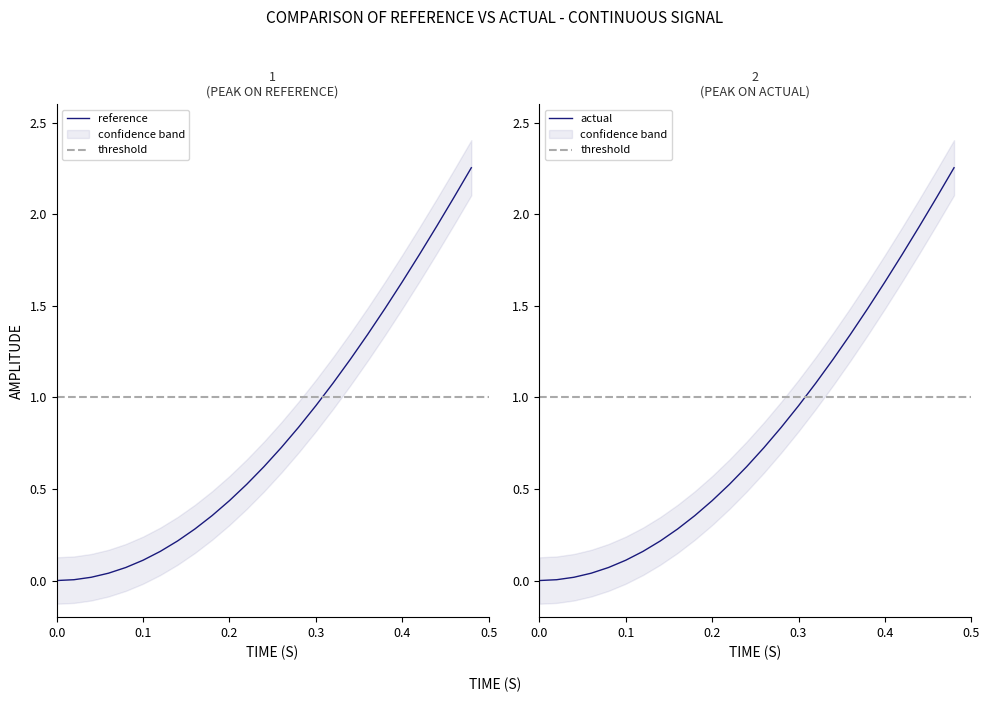

True or false: low has a value of 0.4 at 24.

False